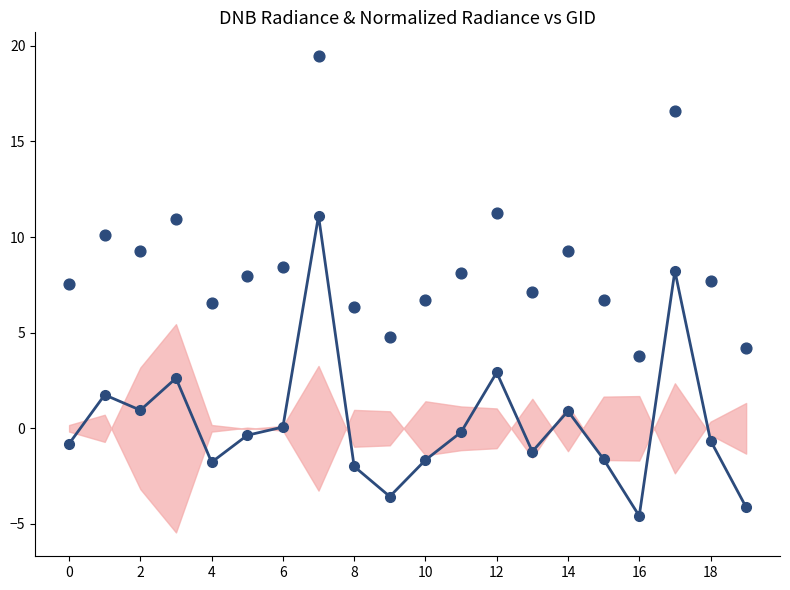

What is the total value across all series at 15?

5.1